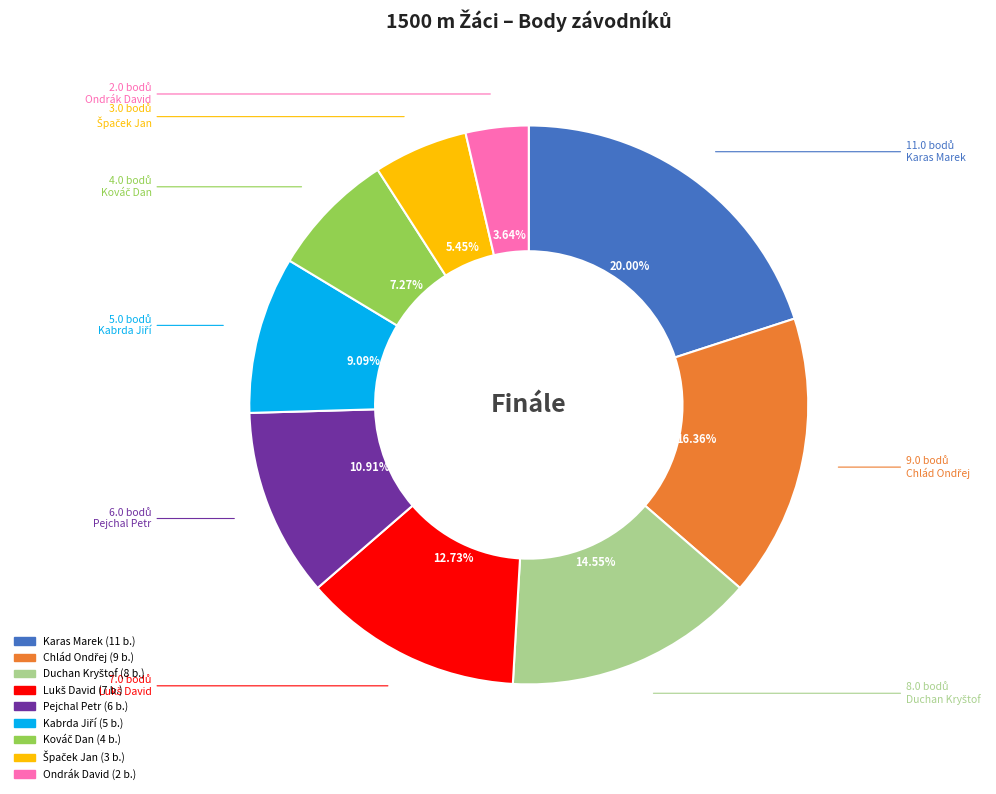

What is the largest slice in the pie chart?

Karas Marek